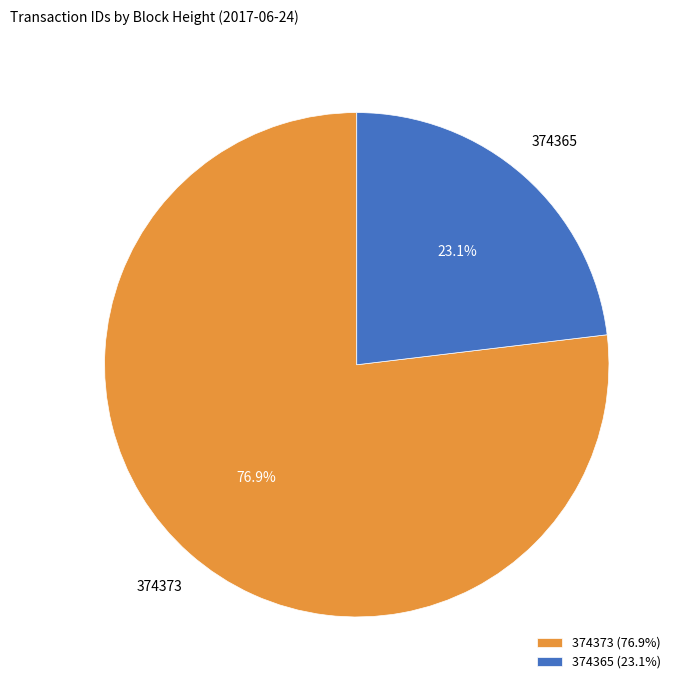

What percentage is the 374373 slice, to the nearest percent?

77%